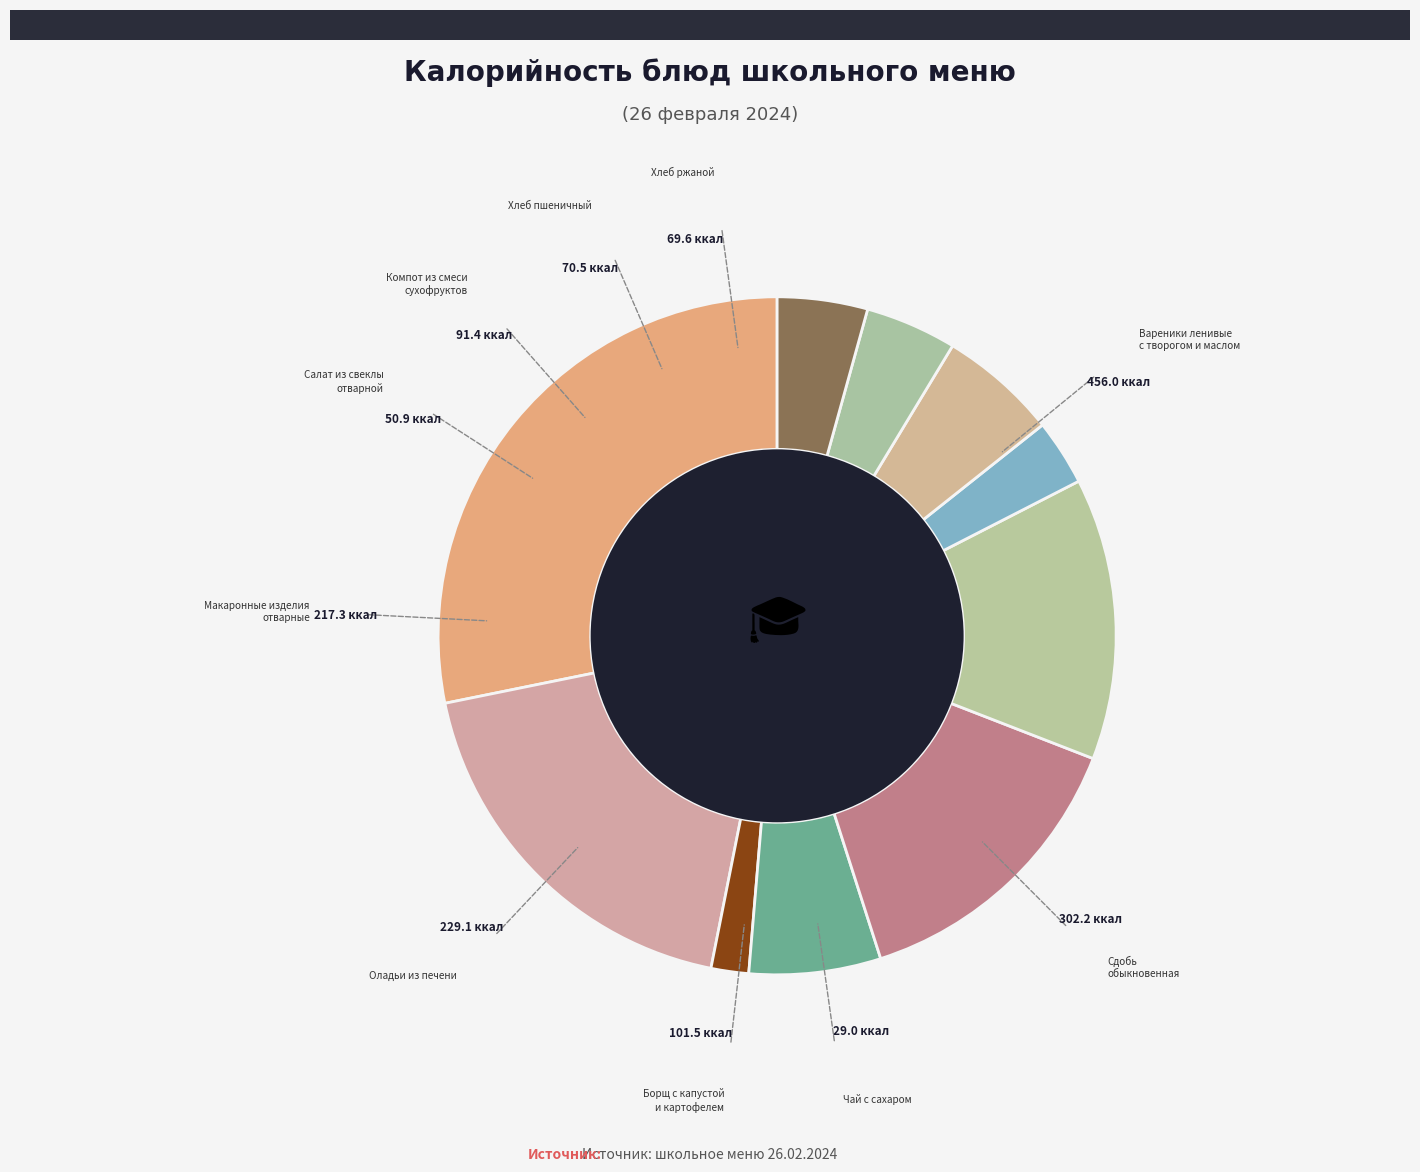

Count the number of slices in the pie.

10